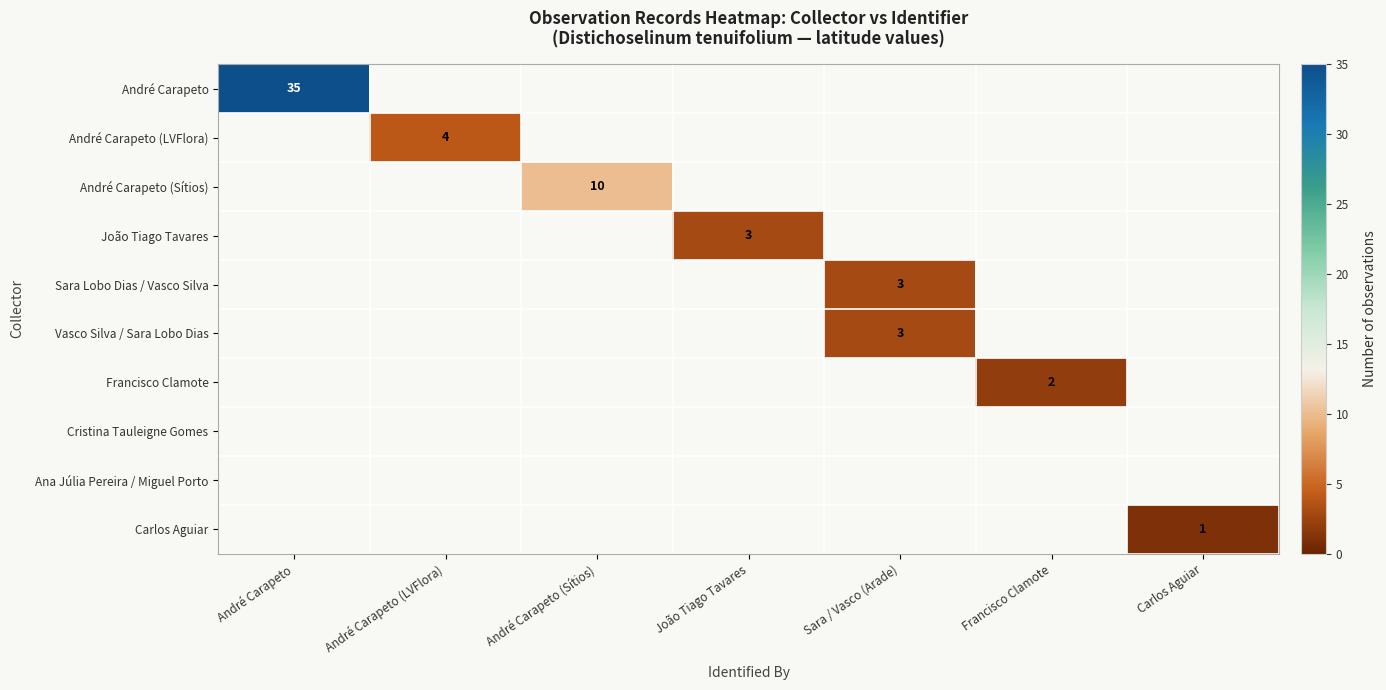

Which label corresponds to the smallest value in the chart?

Carlos Aguiar